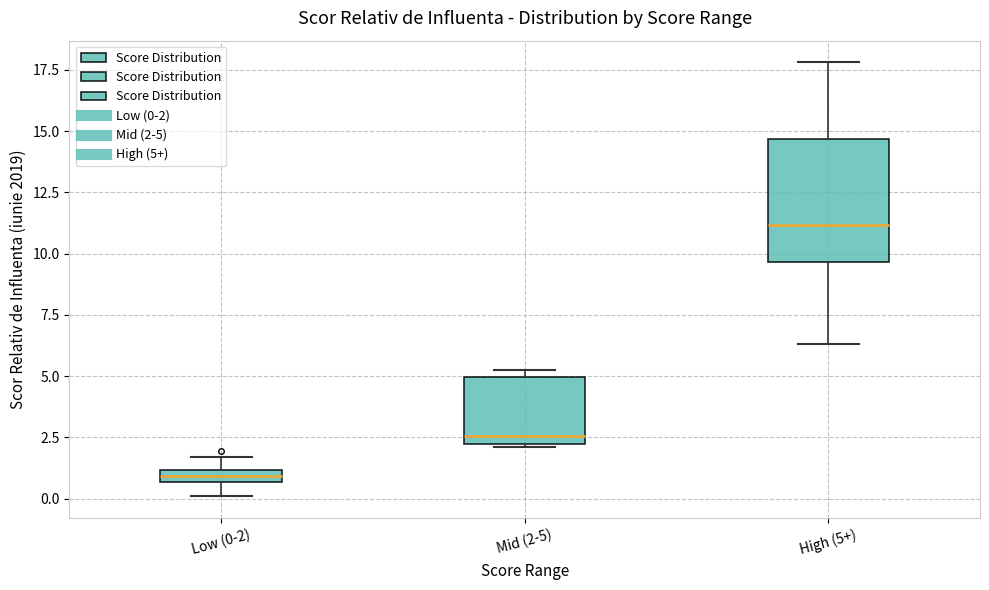

Which box has the lowest median line?

Low (0-2)